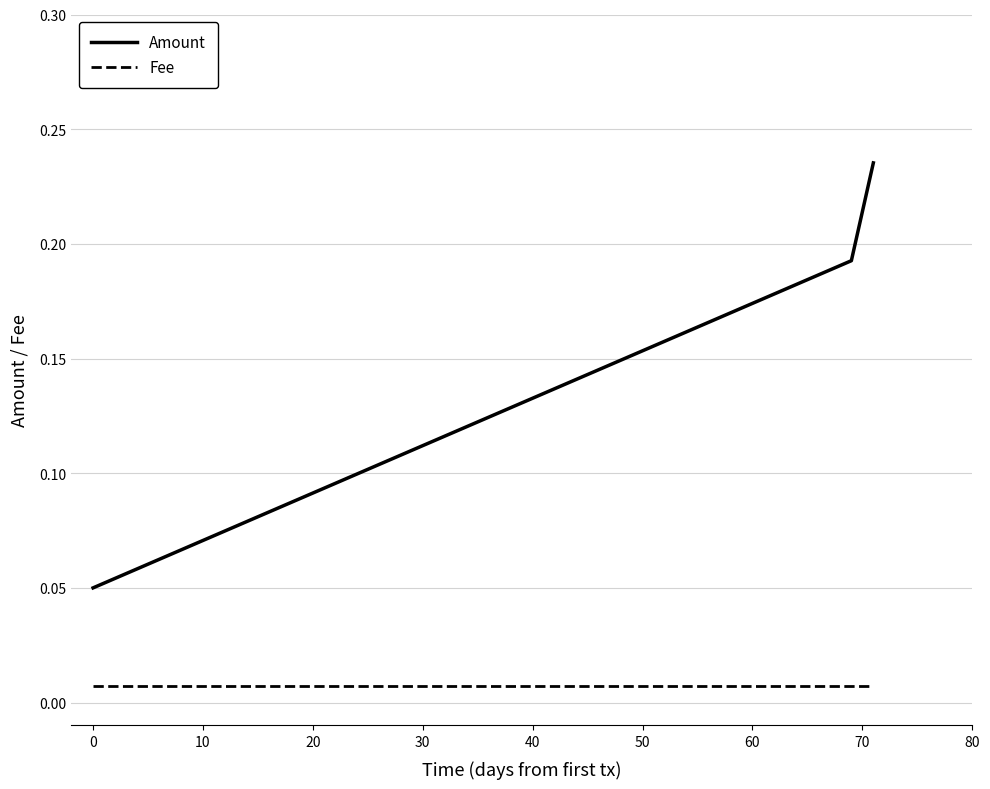

Which series has the largest total across all categories?

Amount